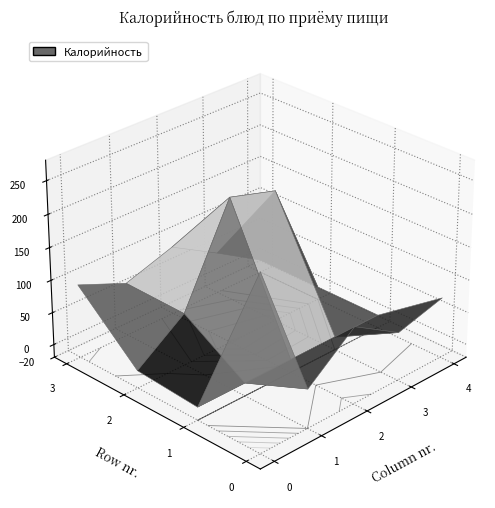

The value of Завтрак at Обед (2) is 54. True or false?

True